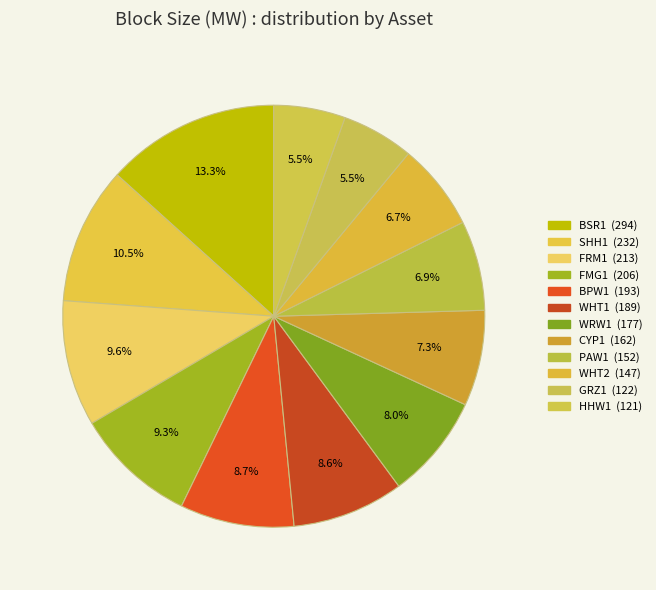

Does BPW1 represent more than half of the total?

No